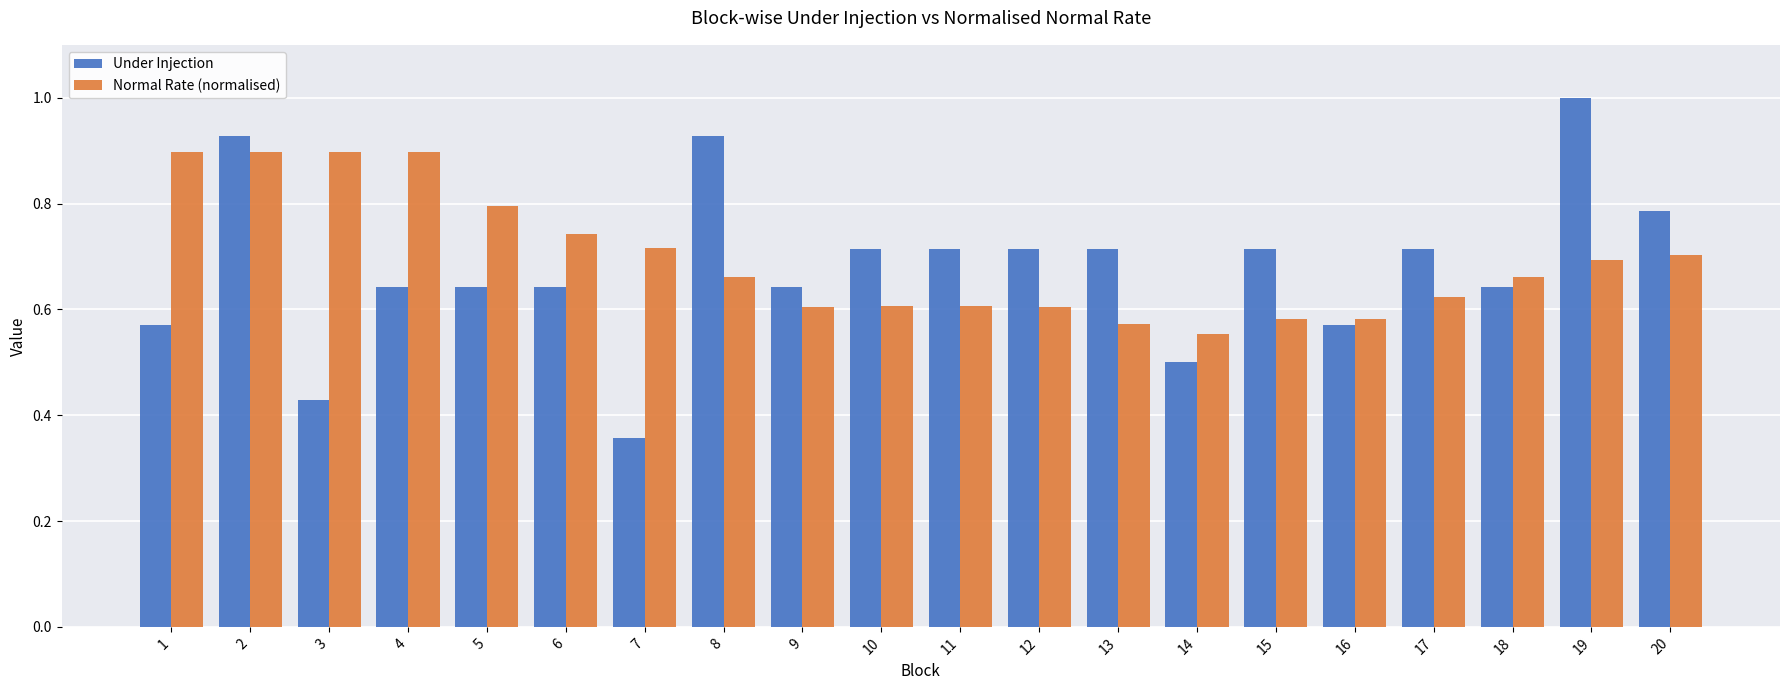

True or false: Under Injection has a value of 0.9 at 14.

False